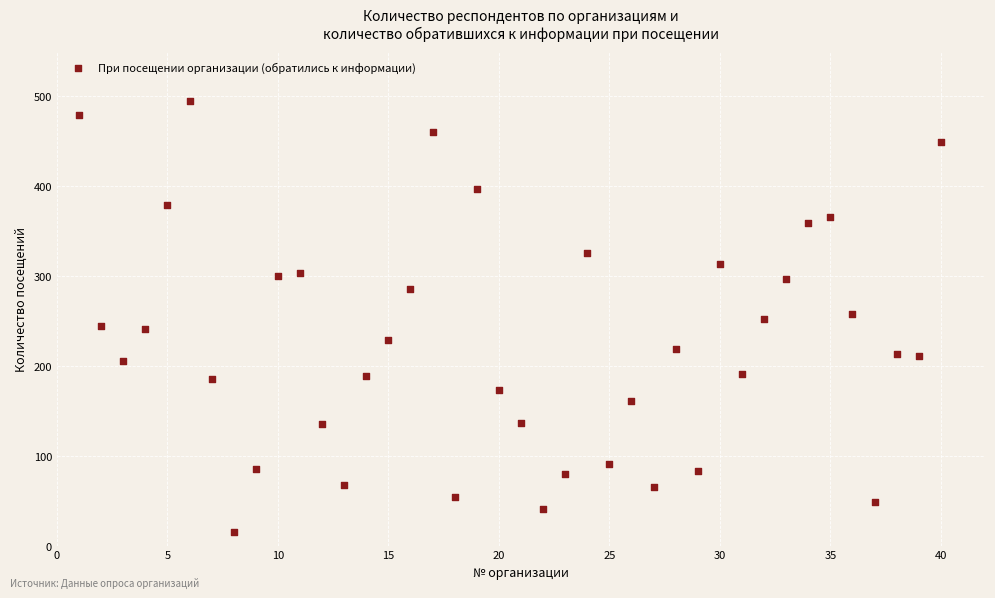

What is the range of X values (max minus min)?

39